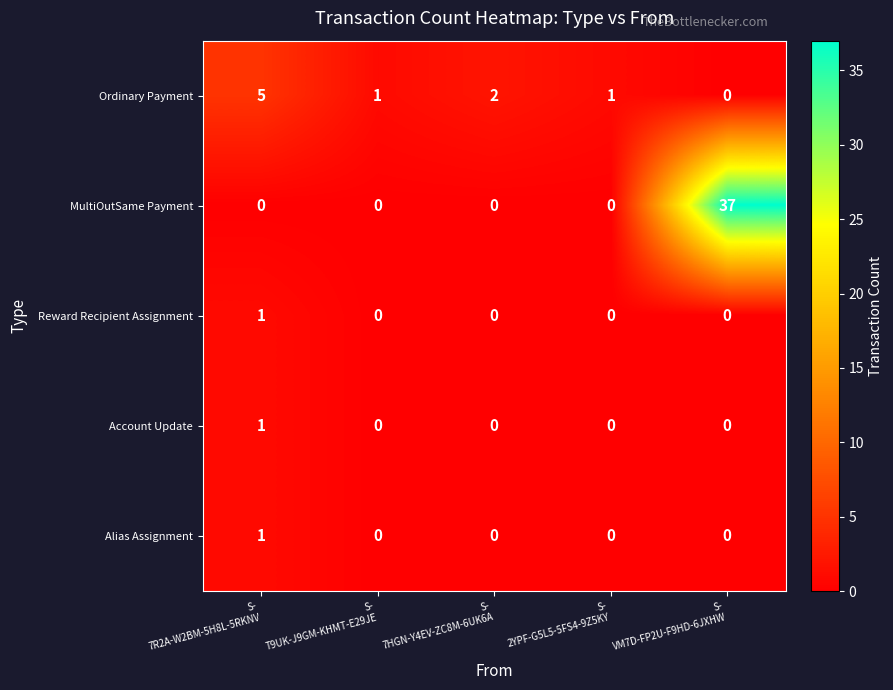

How many Ordinary Payment values are between 1 and 2?

3